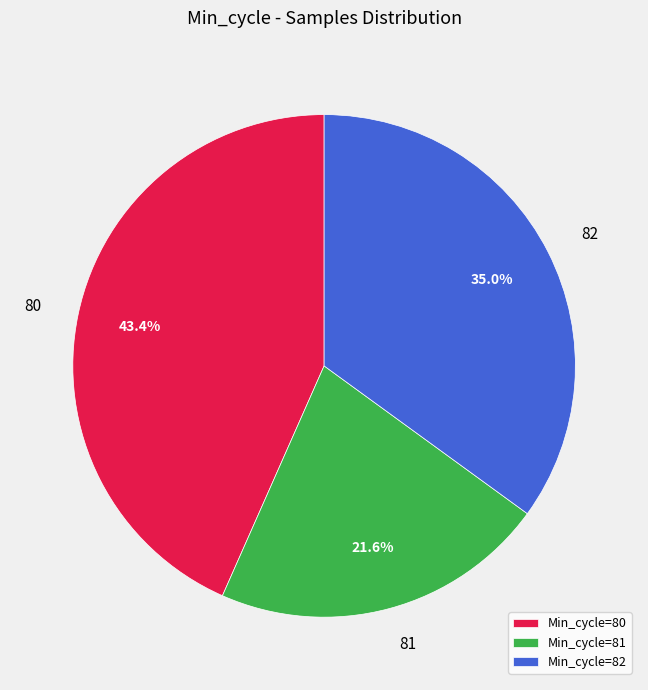

What portion of the pie excludes Min_cycle=81?

78.4%